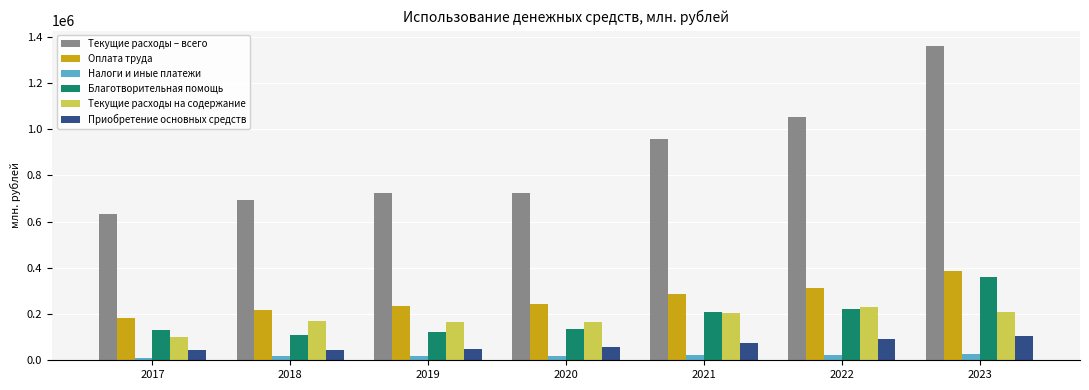

What is the difference between the maximum and minimum values in the Благотворительная помощь series?

251178